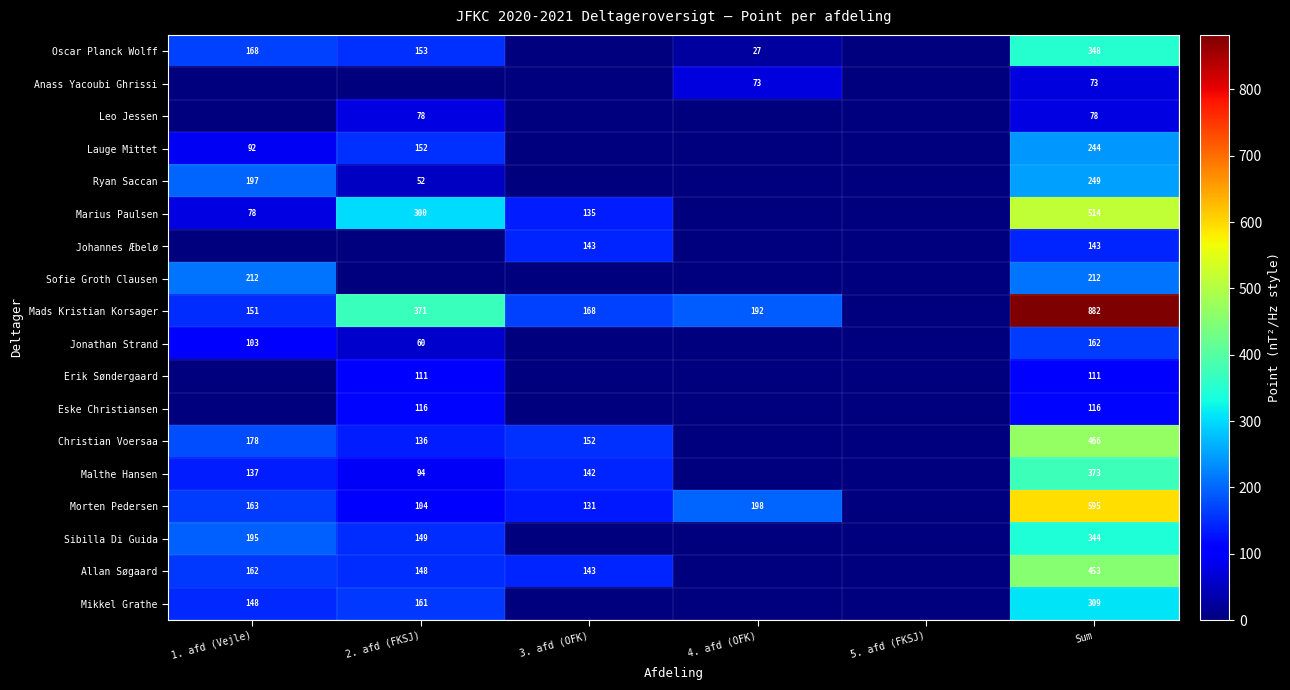

The Johannes Æbelø series shows 51 at Sum. True or false?

False